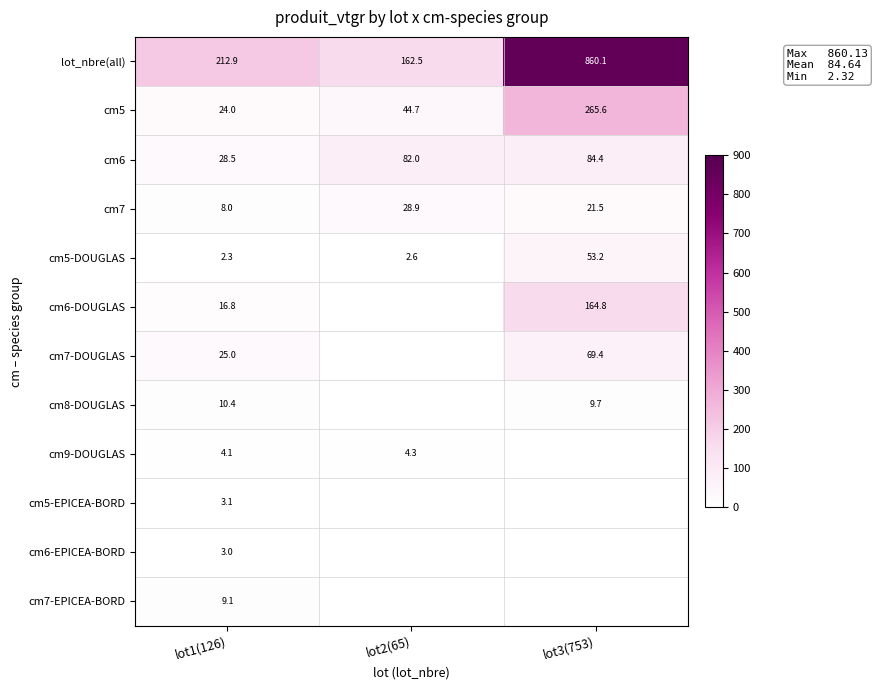

True or false: cm7-EPICEA-BORD has a value of 9.1 at lot1(126).

True